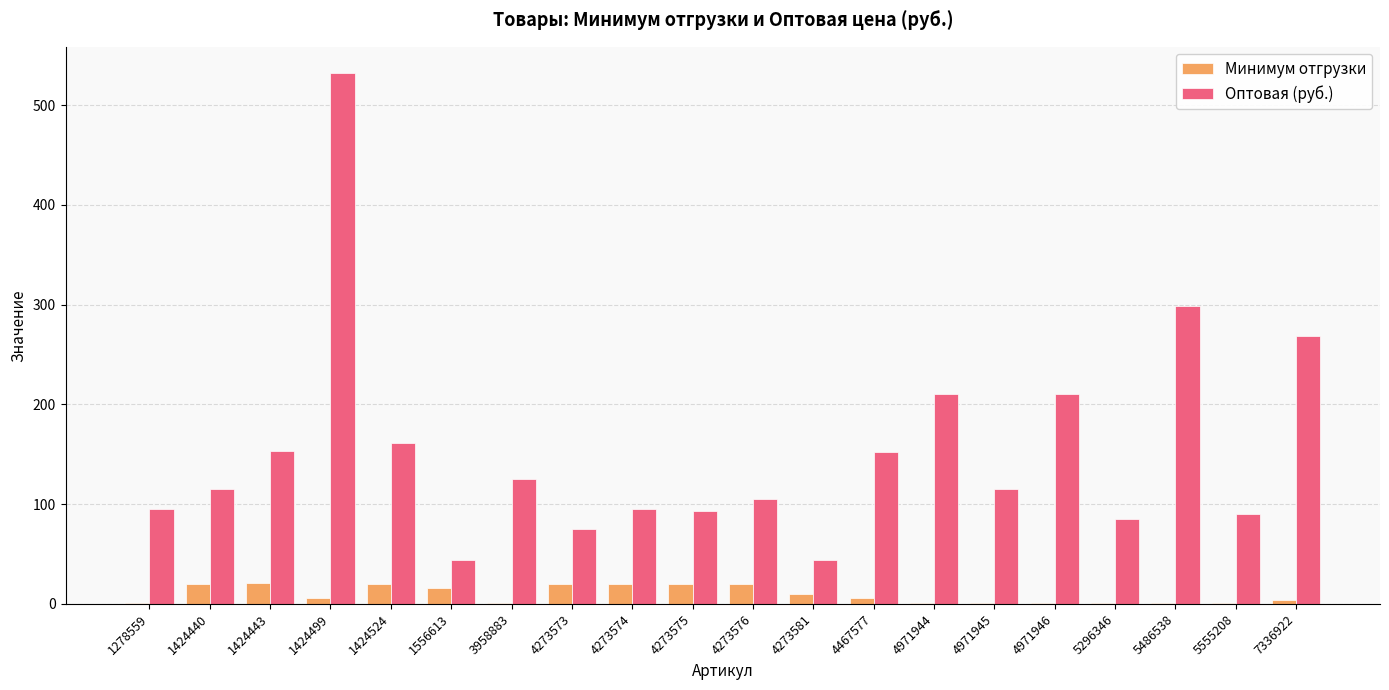

What is the total value across all series at 1424440?

135